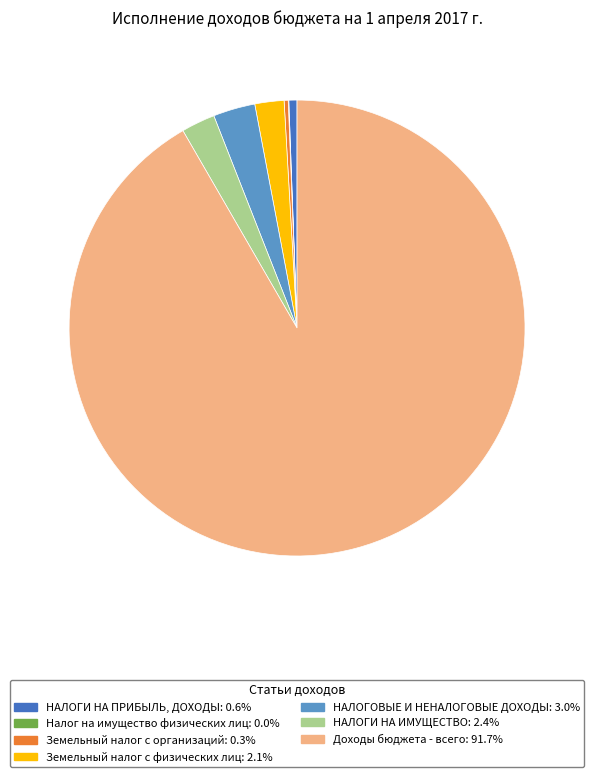

Do НАЛОГИ НА ИМУЩЕСТВО and Доходы бюджета - всего together represent more than half of the pie?

Yes